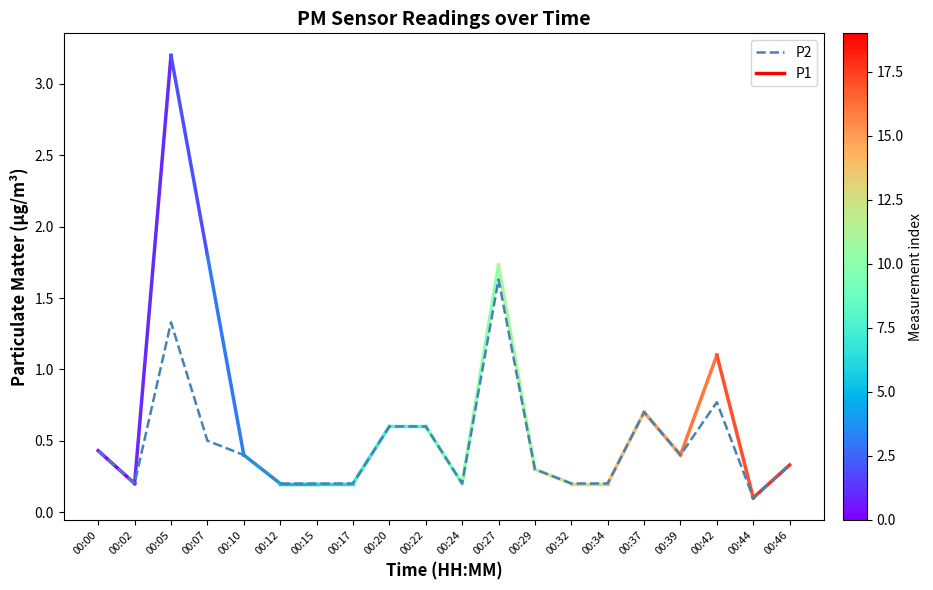

The chart shows a value of 0.8 at 00:42. True or false?

True